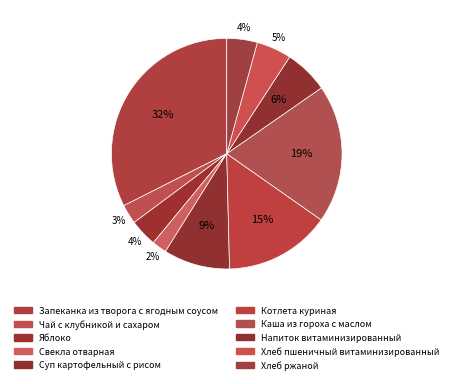

Combined, do Яблоко and Суп картофельный с рисом account for over 50%?

No